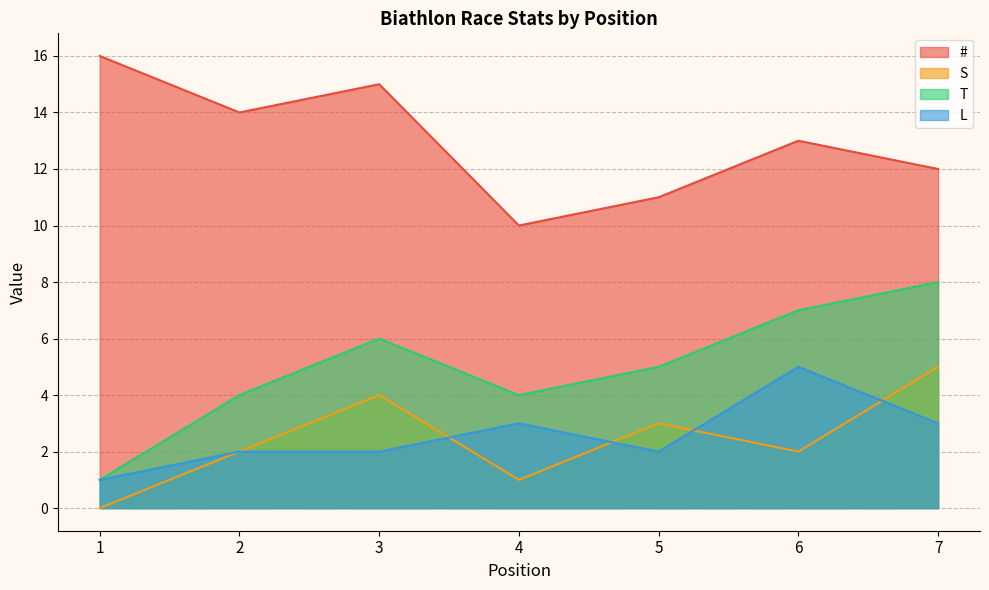

At which category is the sum across all series the highest?

7